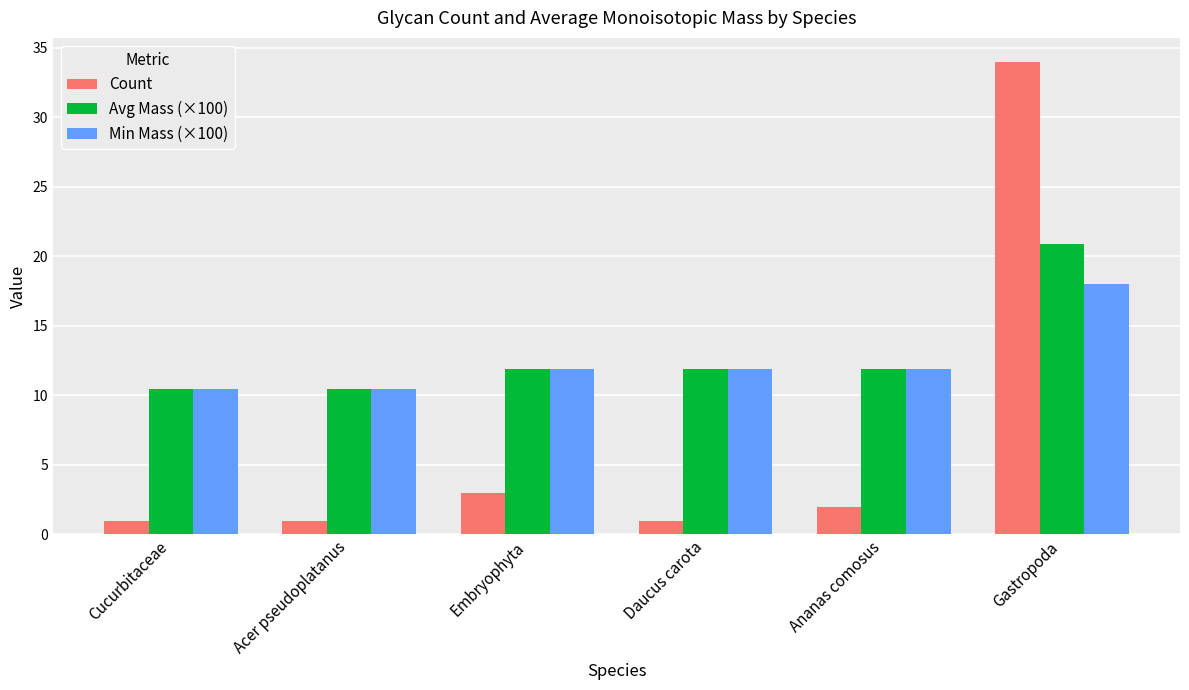

What is the sum of all Min Mass (×100) values?

74.5